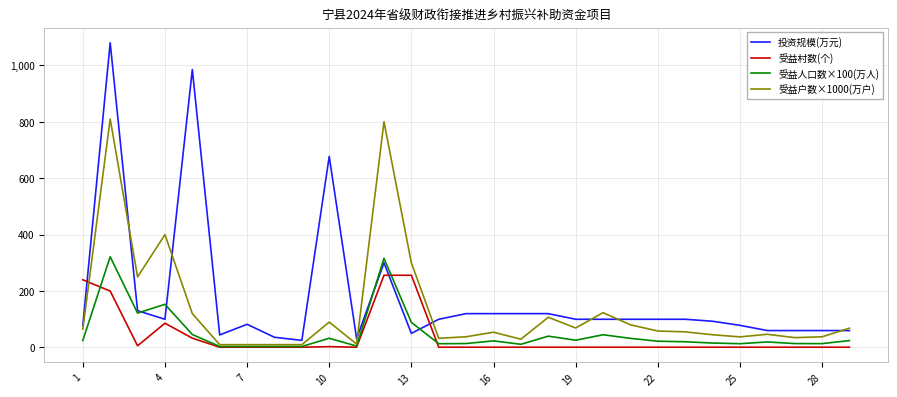

What is the highest value of the 受益户数×1000(万户) series?

810.0